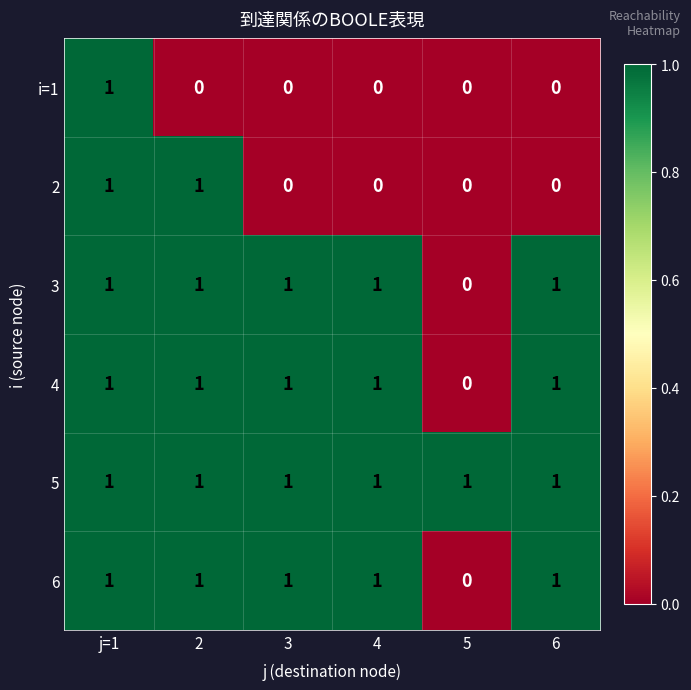

At which label is 3 closest to 0?

5